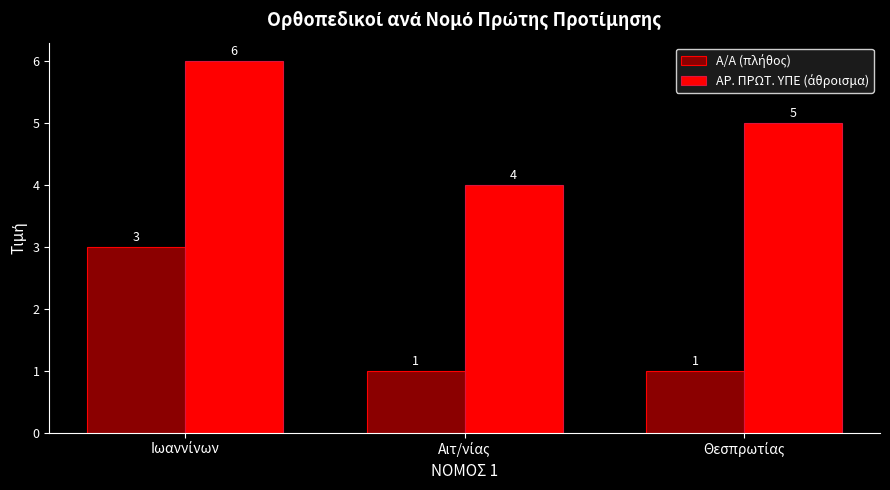

What is the greatest value displayed?

6